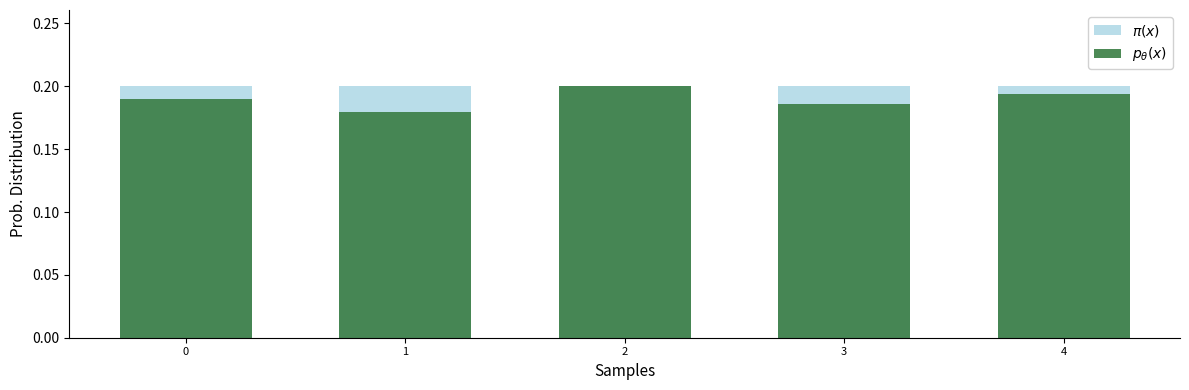

Between 2 and 3, which series saw the biggest shift?

$p_\theta(x)$